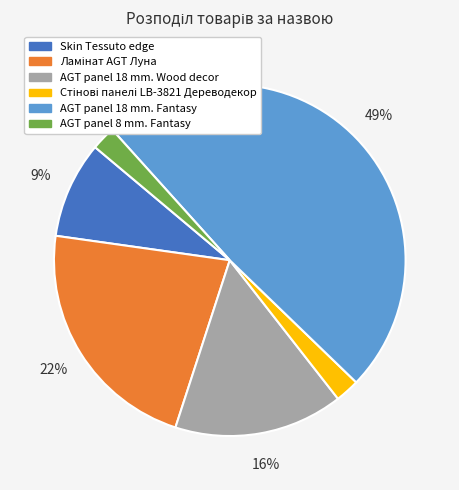

What percentage is the AGT panel 18 mm. Wood decor slice, to the nearest percent?

16%